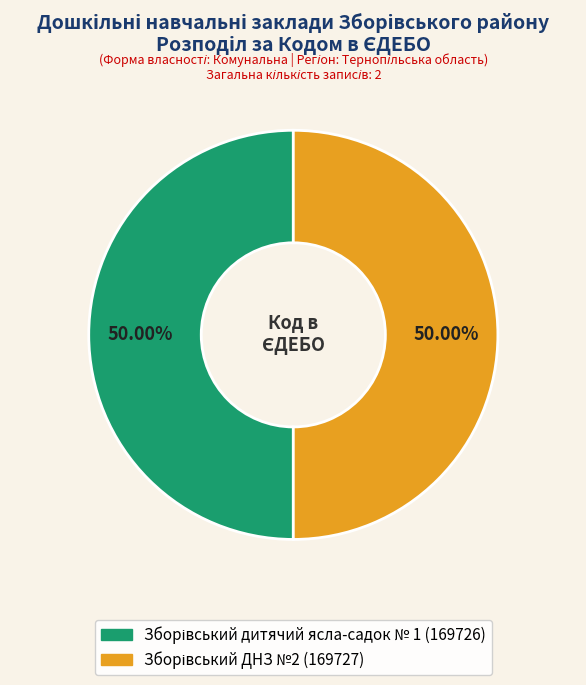

Count the number of slices in the pie.

2